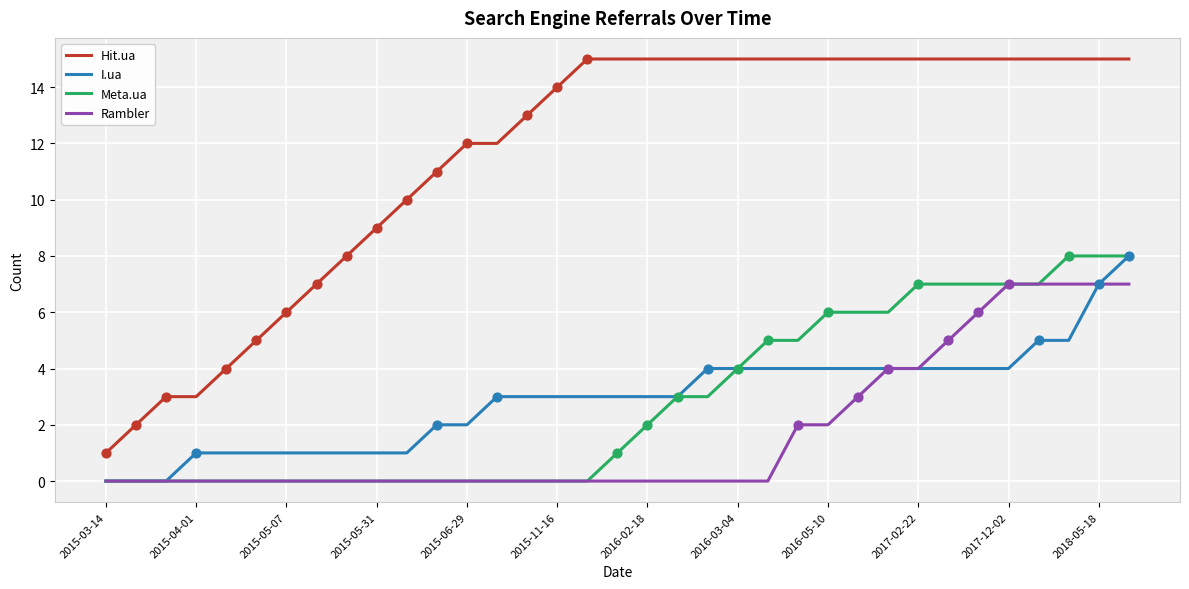

Which series has the largest total across all categories?

Hit.ua